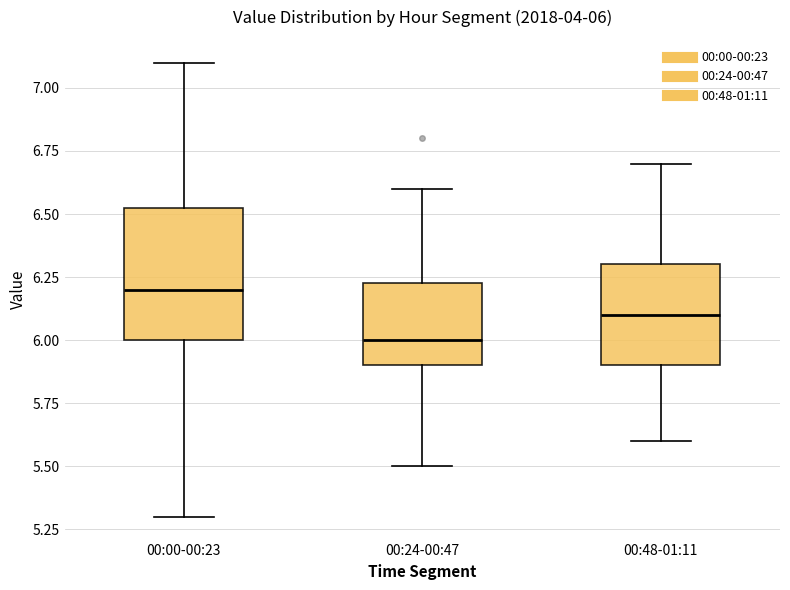

Which box's median line is the lowest?

00:24-00:47